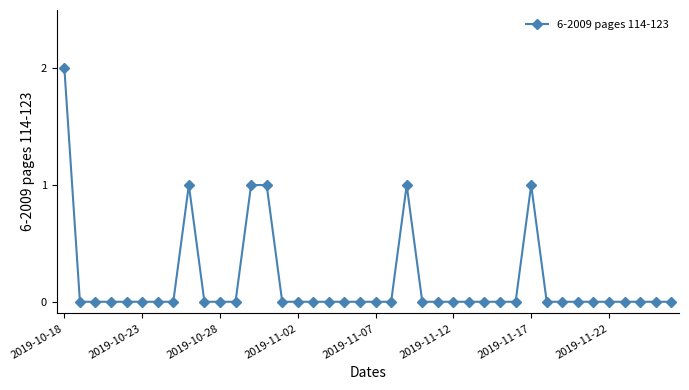

What is the sum of all values?

7